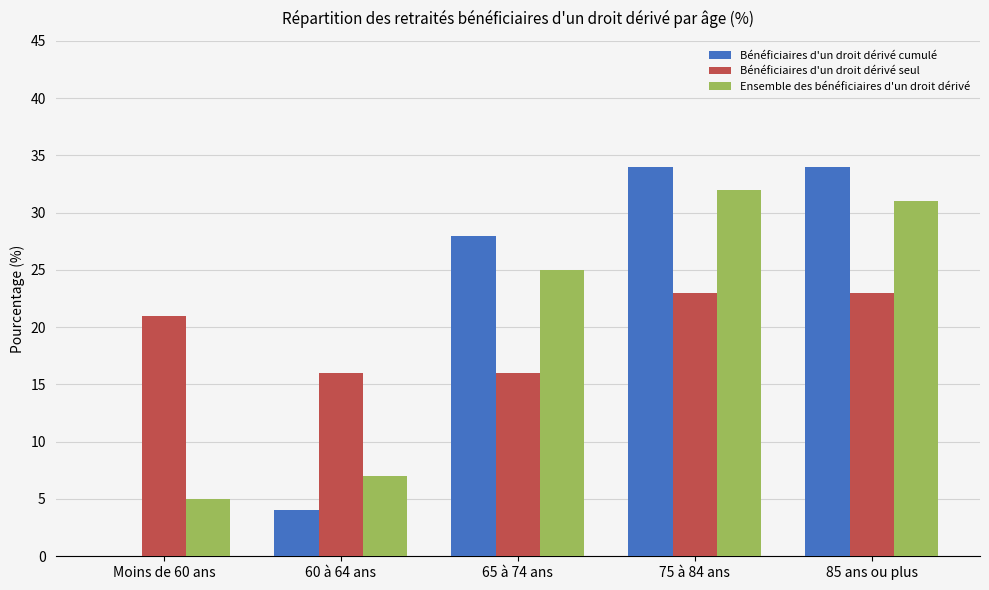

At which label is Bénéficiaires d'un droit dérivé seul closest to 19?

Moins de 60 ans